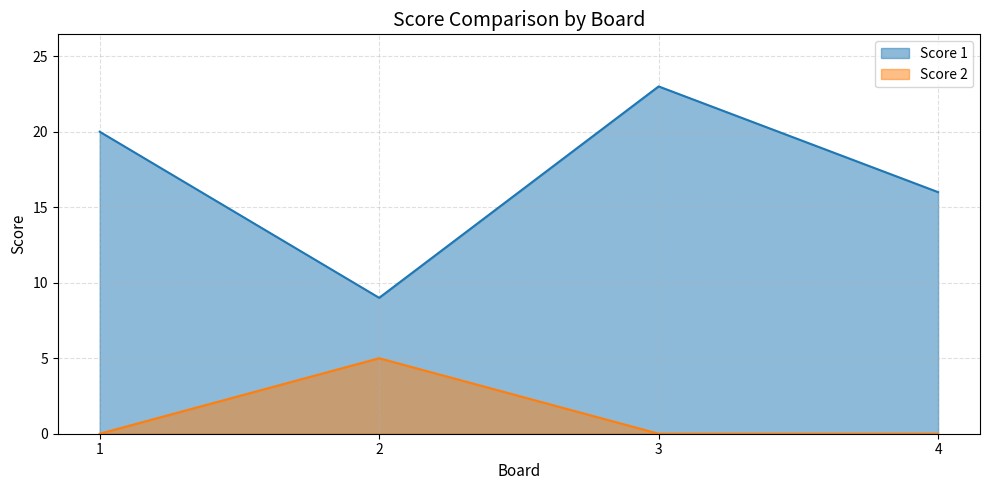

At which category is the sum across all series the highest?

3